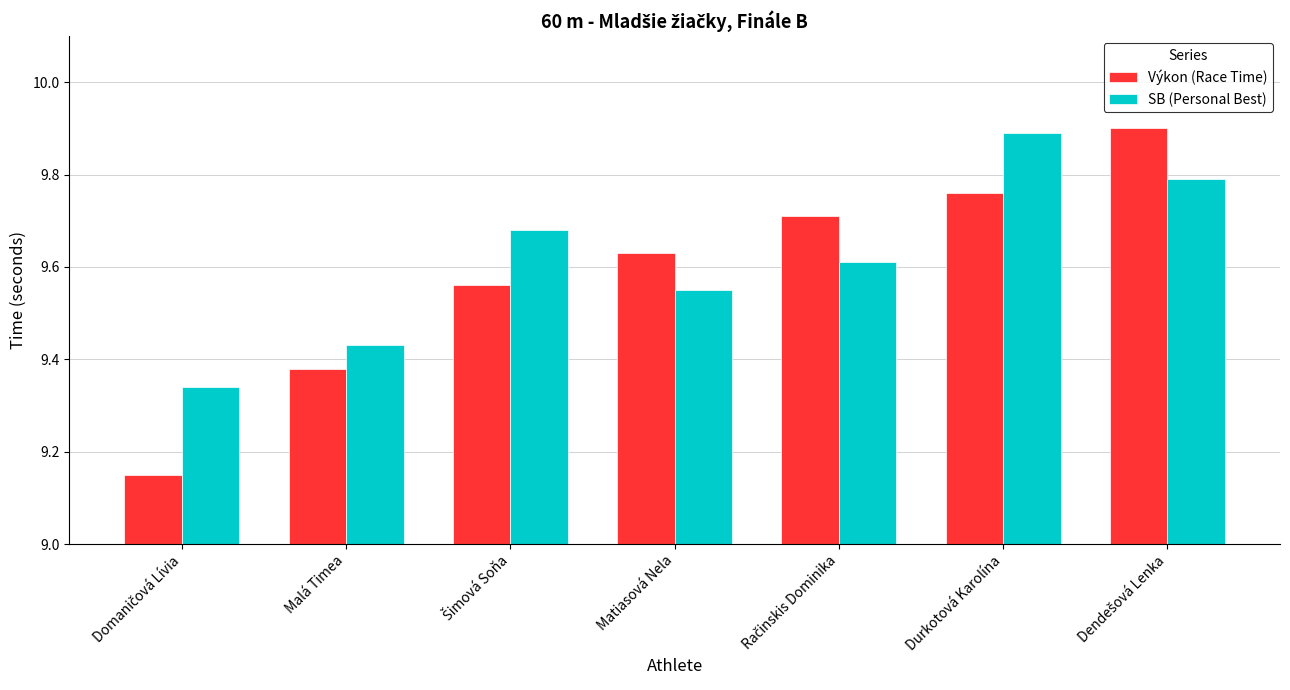

Rank the series by their maximum value, from lowest to highest.

SB (Personal Best), Výkon (Race Time)